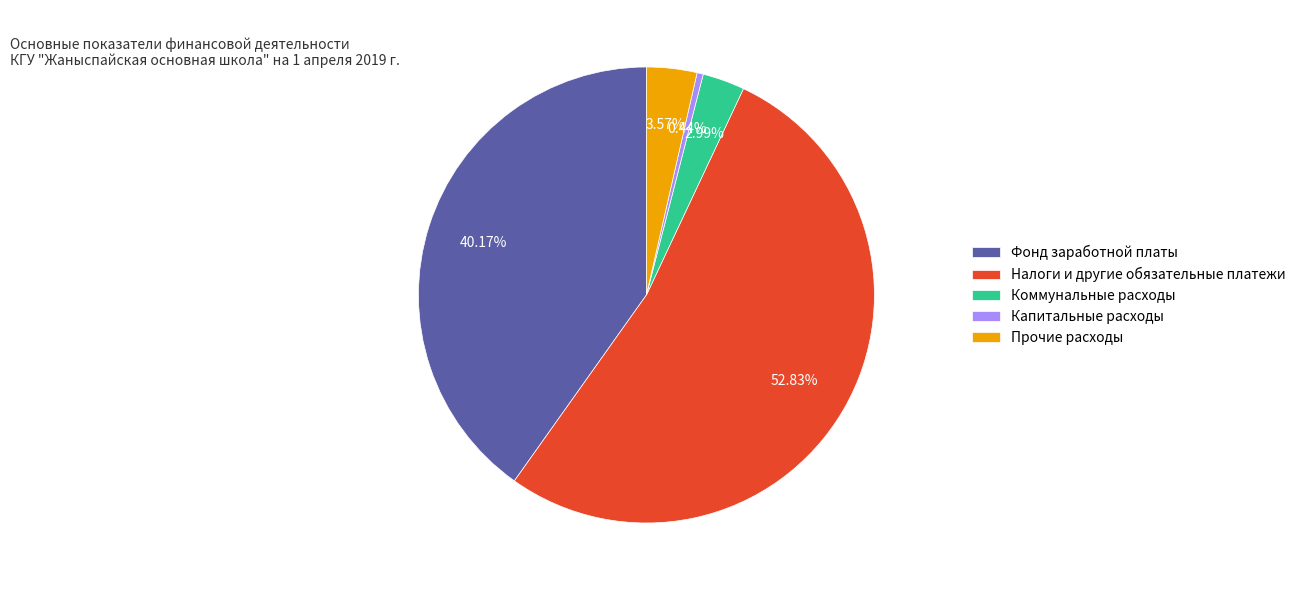

What is the largest slice in the pie chart?

Налоги и другие обязательные платежи